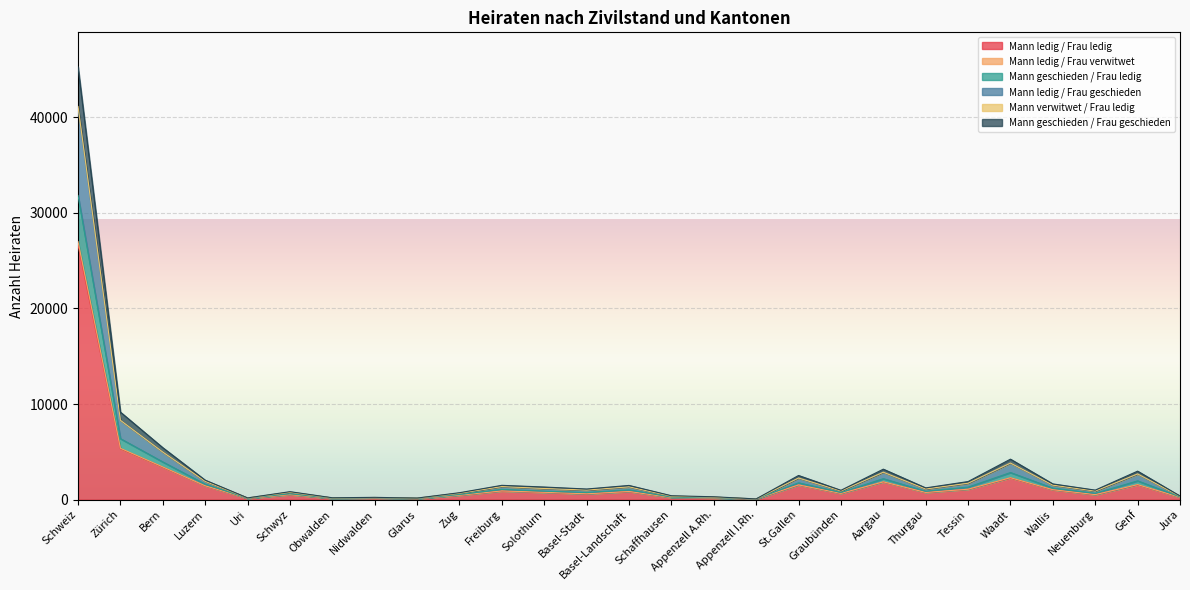

True or false: Mann ledig / Frau ledig and Mann geschieden / Frau ledig cross at least once.

False